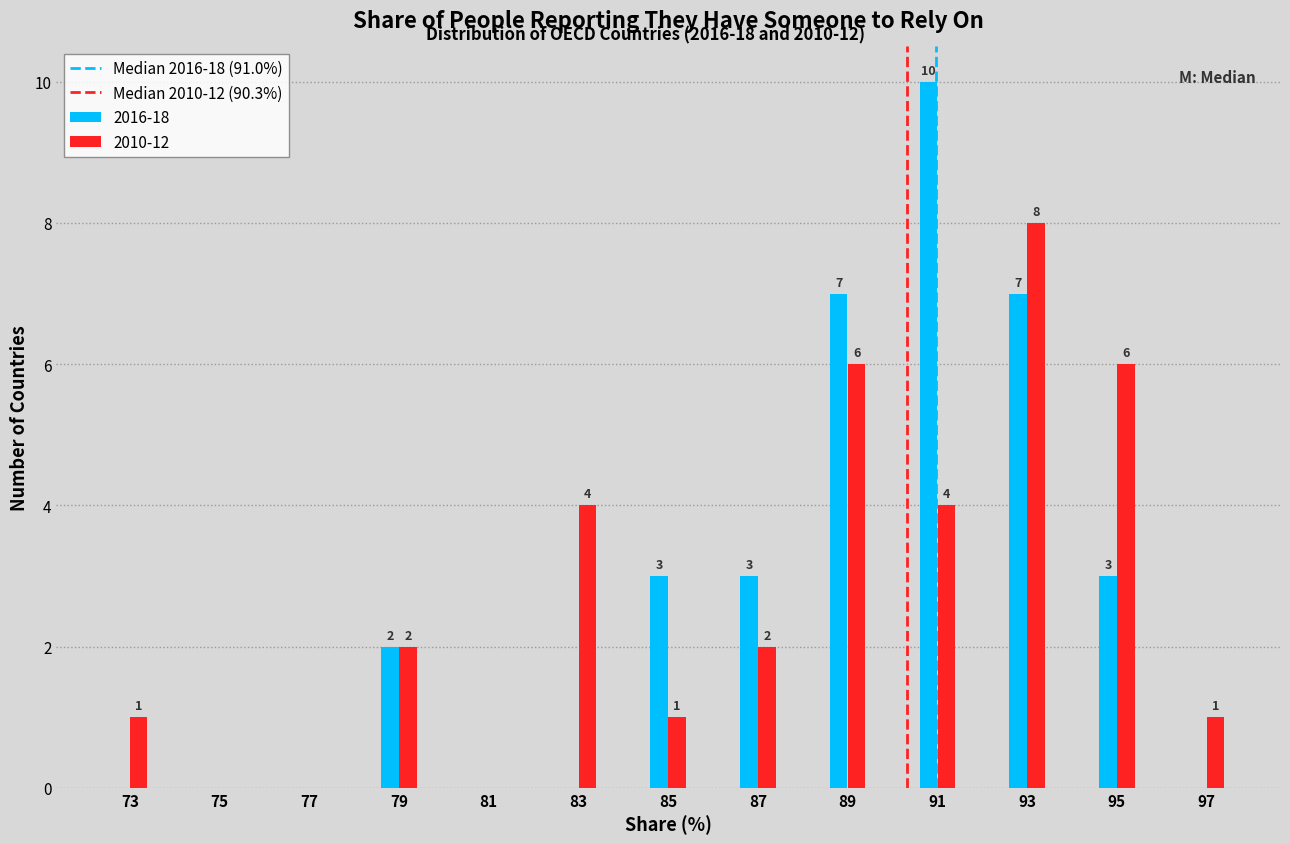

Reading left to right, what are all the values shown in this chart?

2016-18: 73=0	75=0	77=0	79=2	81=0	83=0	85=3	87=3	89=7	91=10	93=7	95=3	97=0
2010-12: 73=1	75=0	77=0	79=2	81=0	83=4	85=1	87=2	89=6	91=4	93=8	95=6	97=1